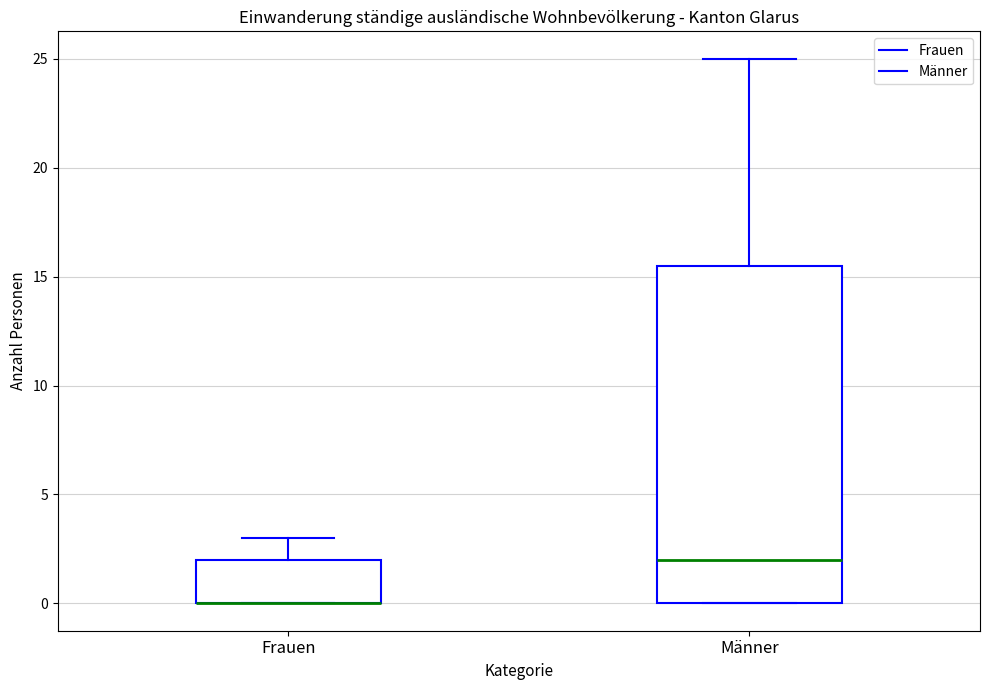

Comparing the boxes themselves (not the whiskers), which one is the tallest?

Männer